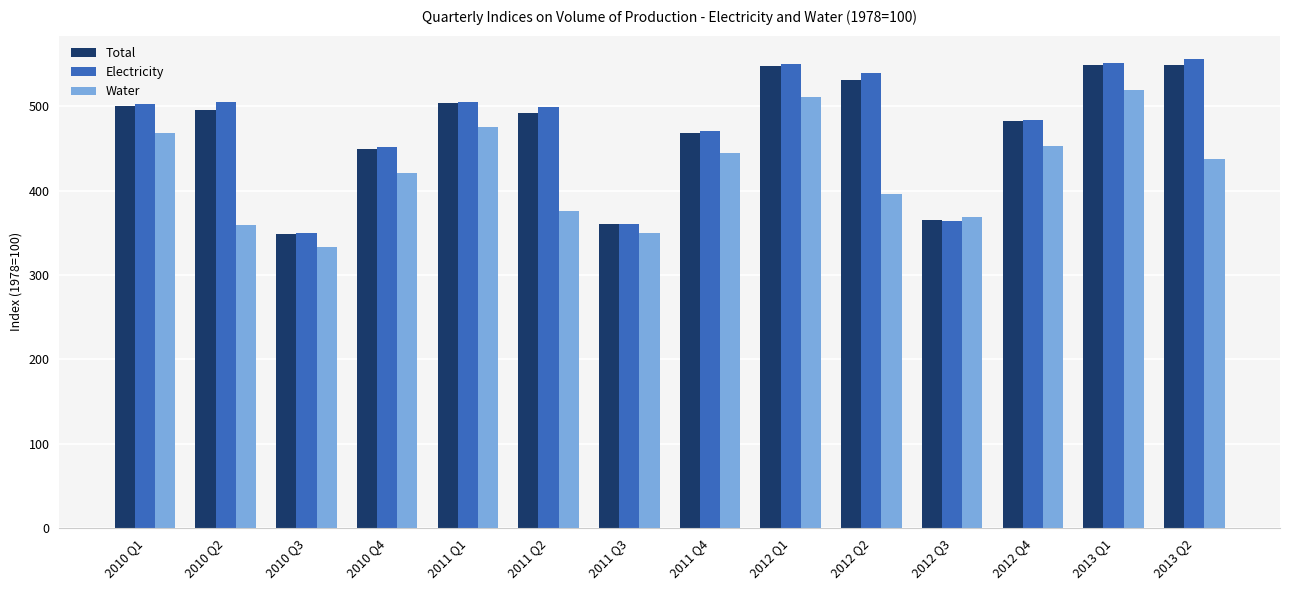

What is the total value across all series at 2011 Q2?

1365.7